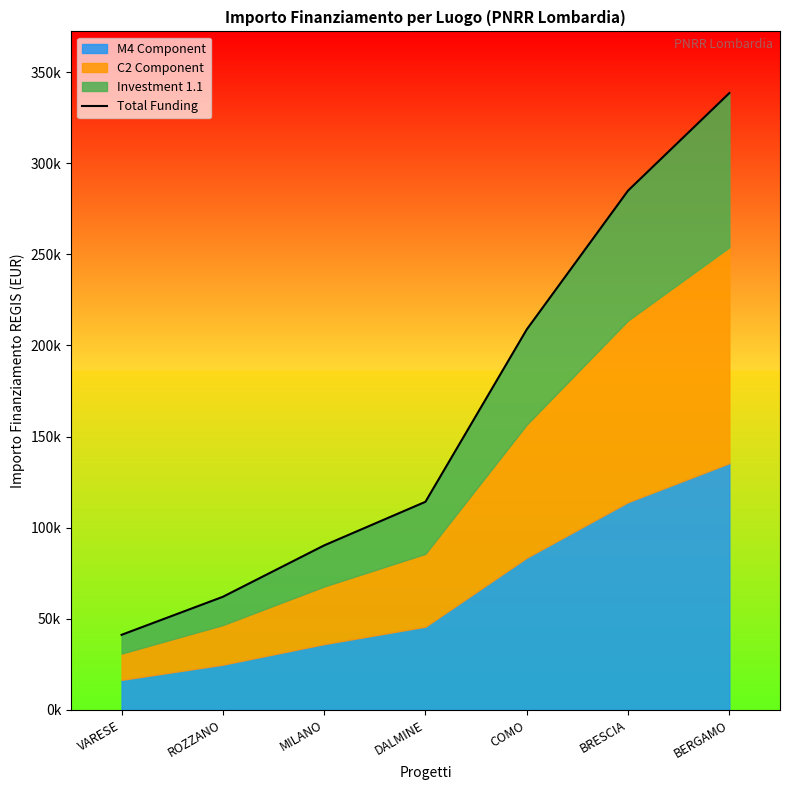

Reading left to right, what are all the values shown in this chart?

VARESE=41196.6	ROZZANO=62062.4	MILANO=90268.6	DALMINE=114188.1	COMO=208762.6	BRESCIA=284930.8	BERGAMO=338445.8